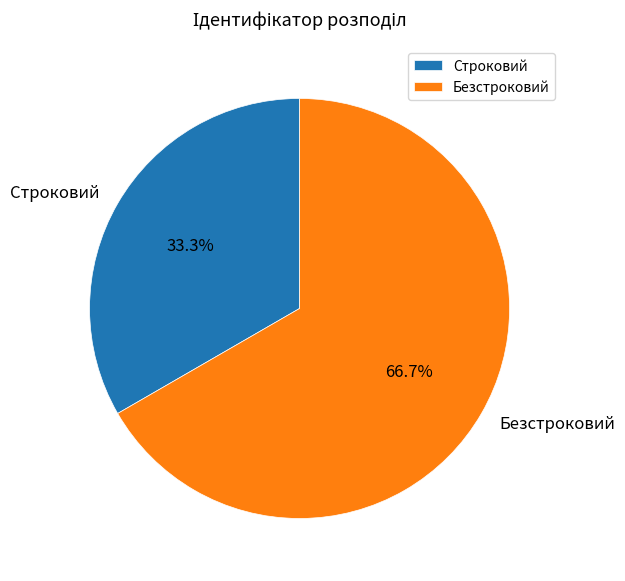

What percentage is the Безстроковий slice, to the nearest percent?

67%